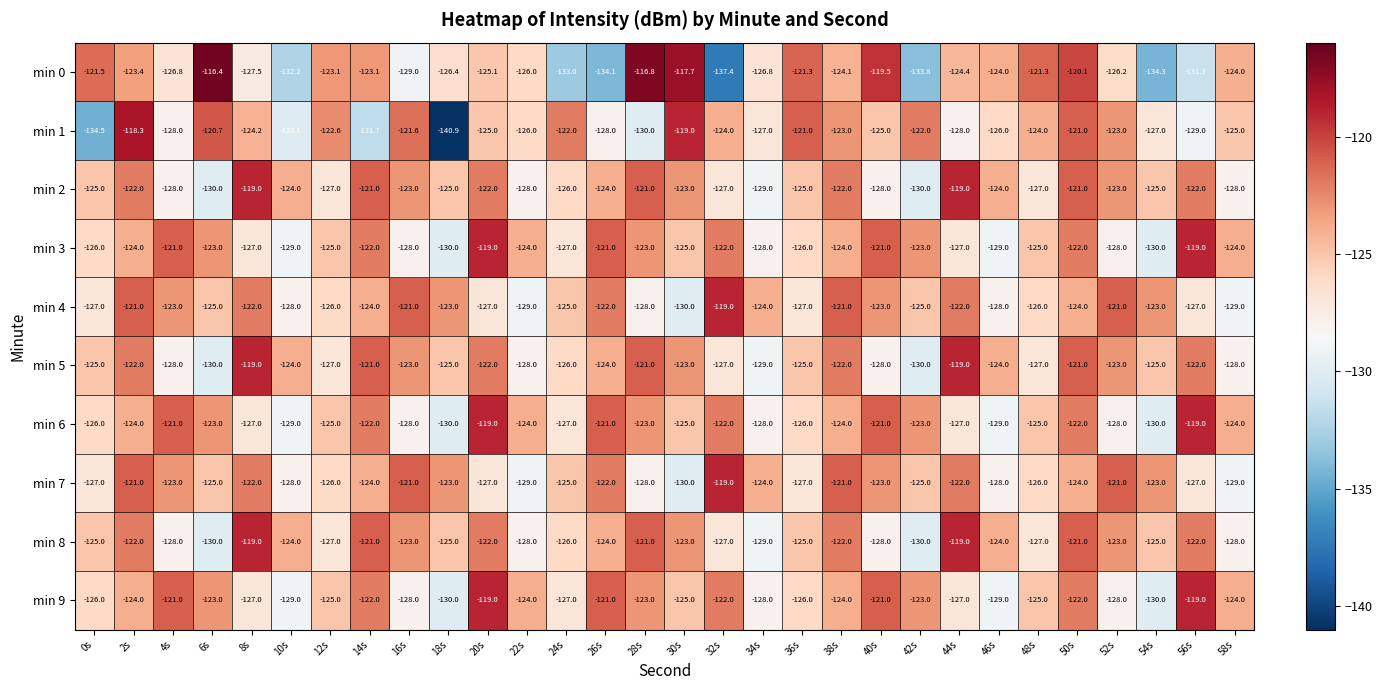

What is the smallest value displayed?

-140.9